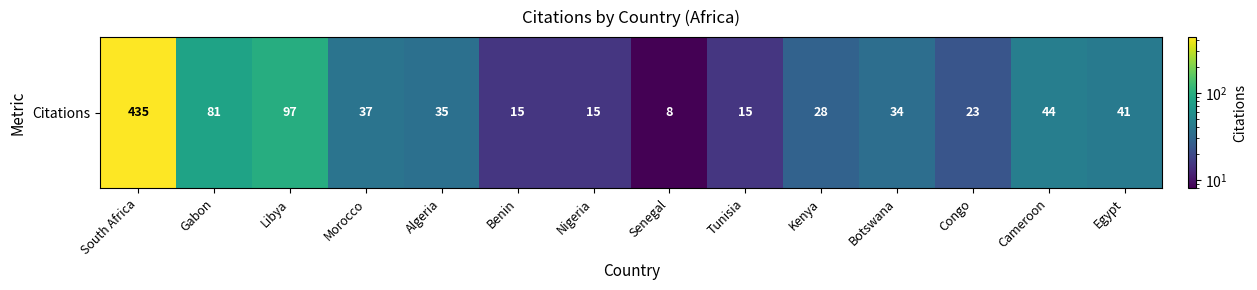

What is the difference between the maximum and minimum values?

427